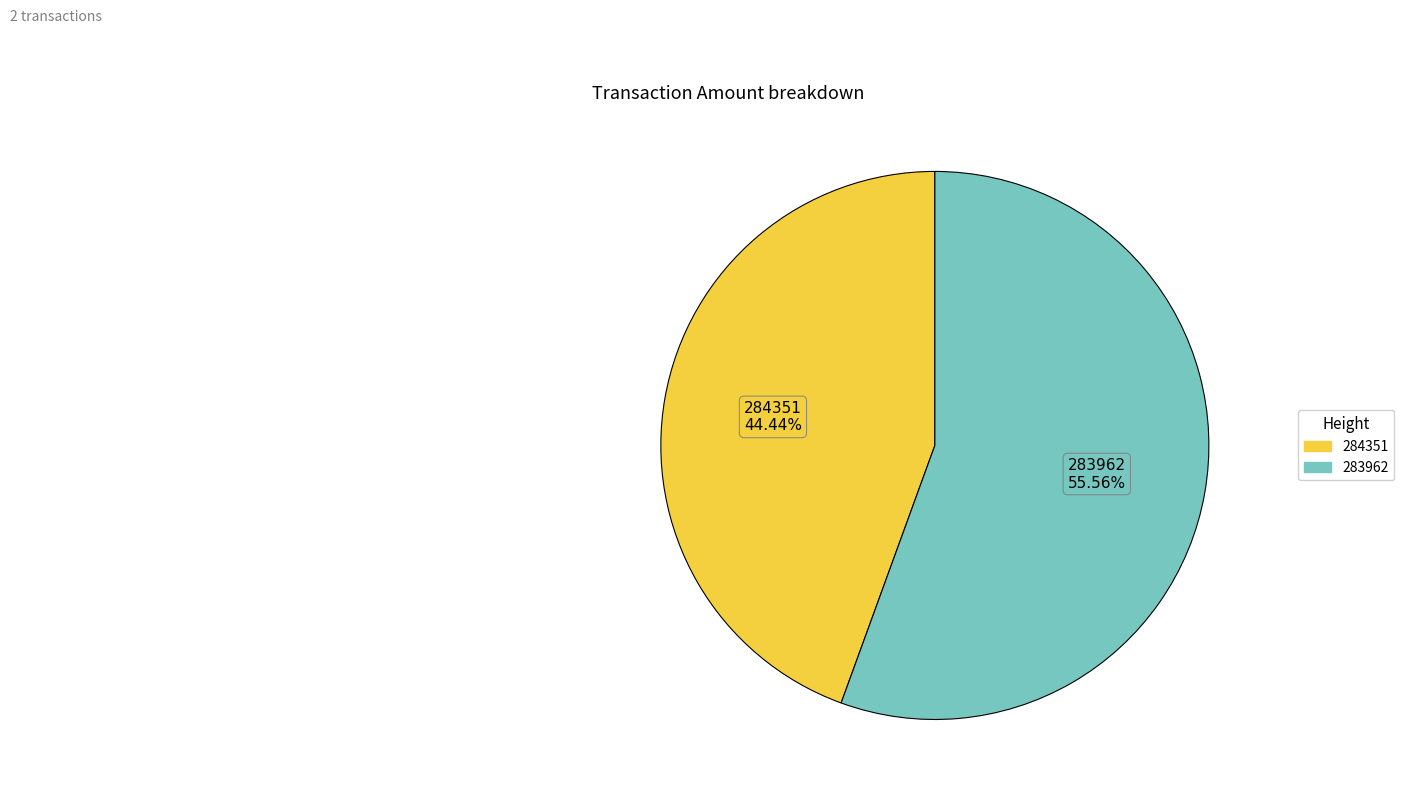

Which category has the smallest portion of the pie?

284351